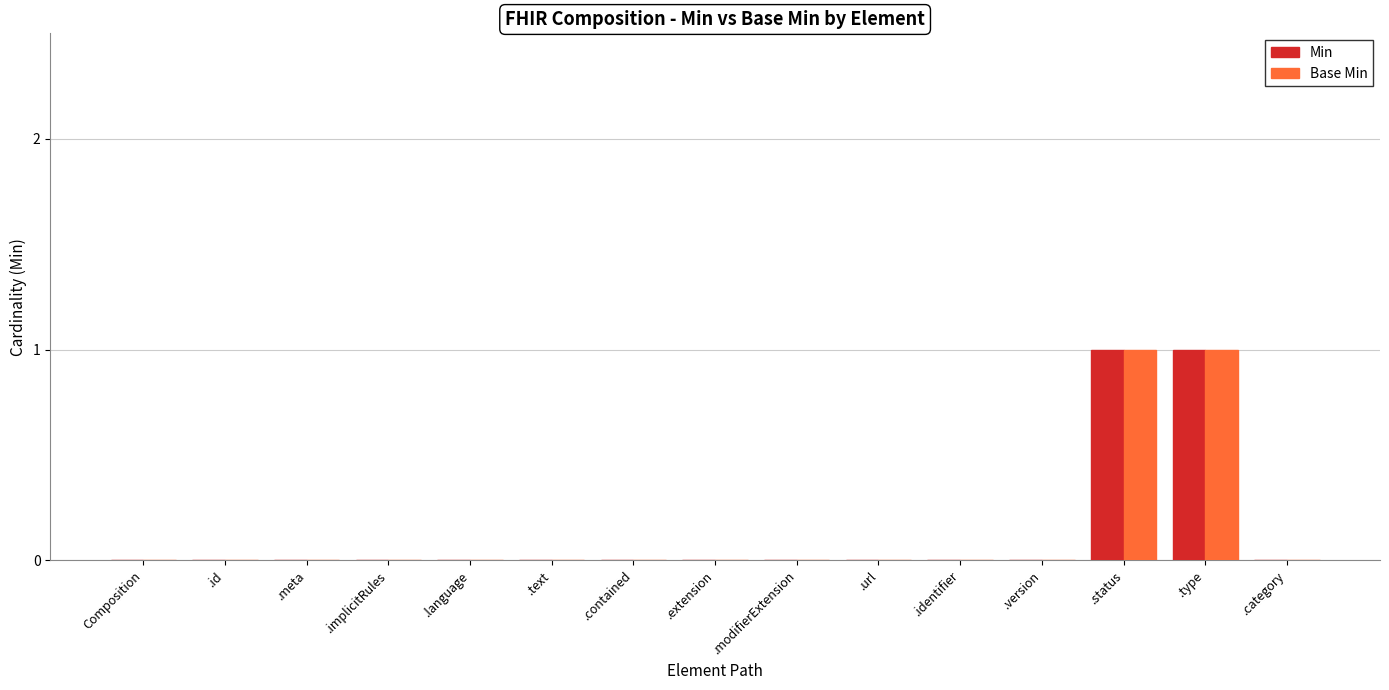

True or false: Base Min has a value of 0 at .identifier.

True